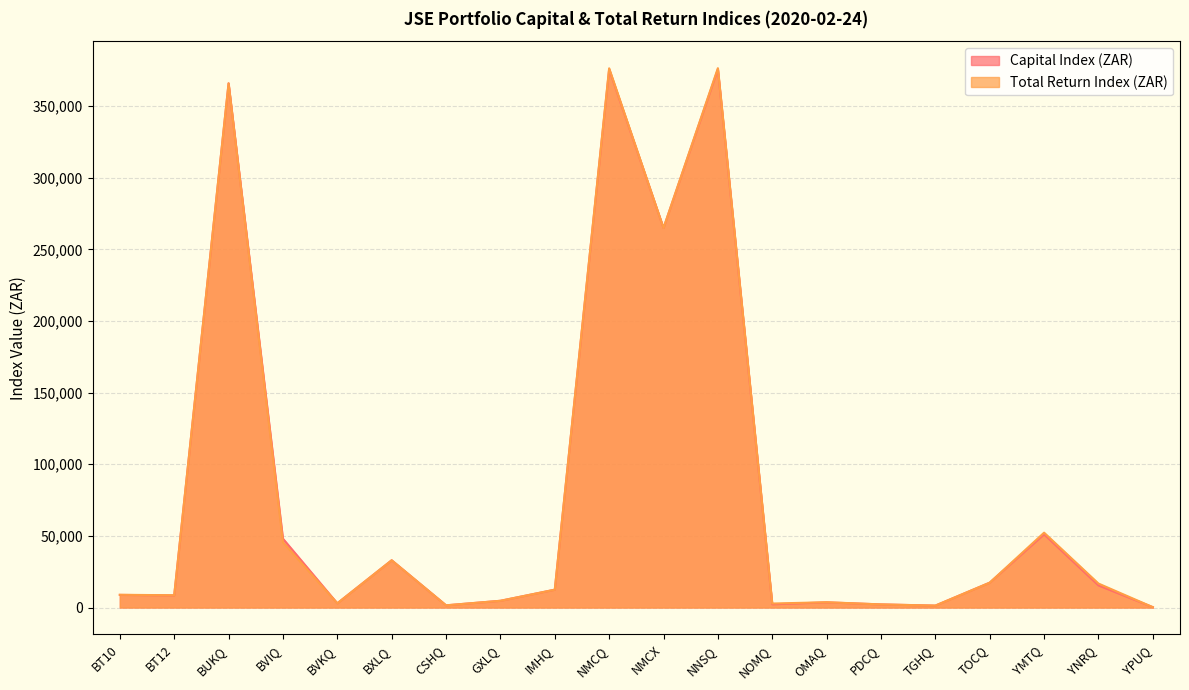

True or false: Capital Index (ZAR) has a value of 17351.4 at TOCQ.

True